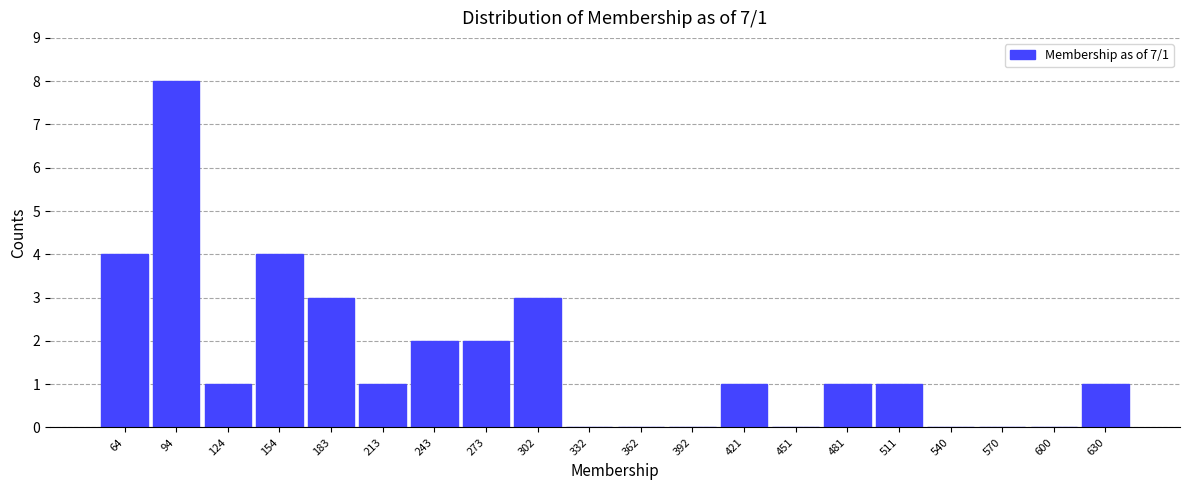

Over which range of the x-axis is the bar tallest?

80 to 110